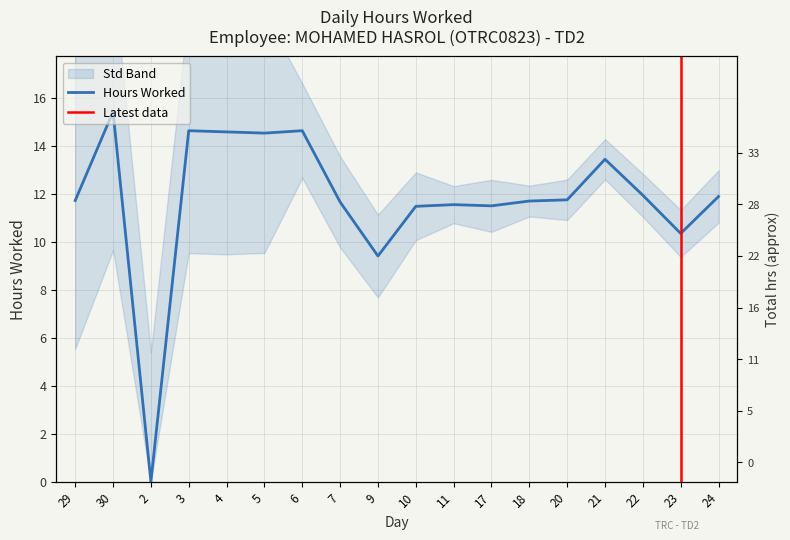

At which category does the chart reach its minimum across all series?

2